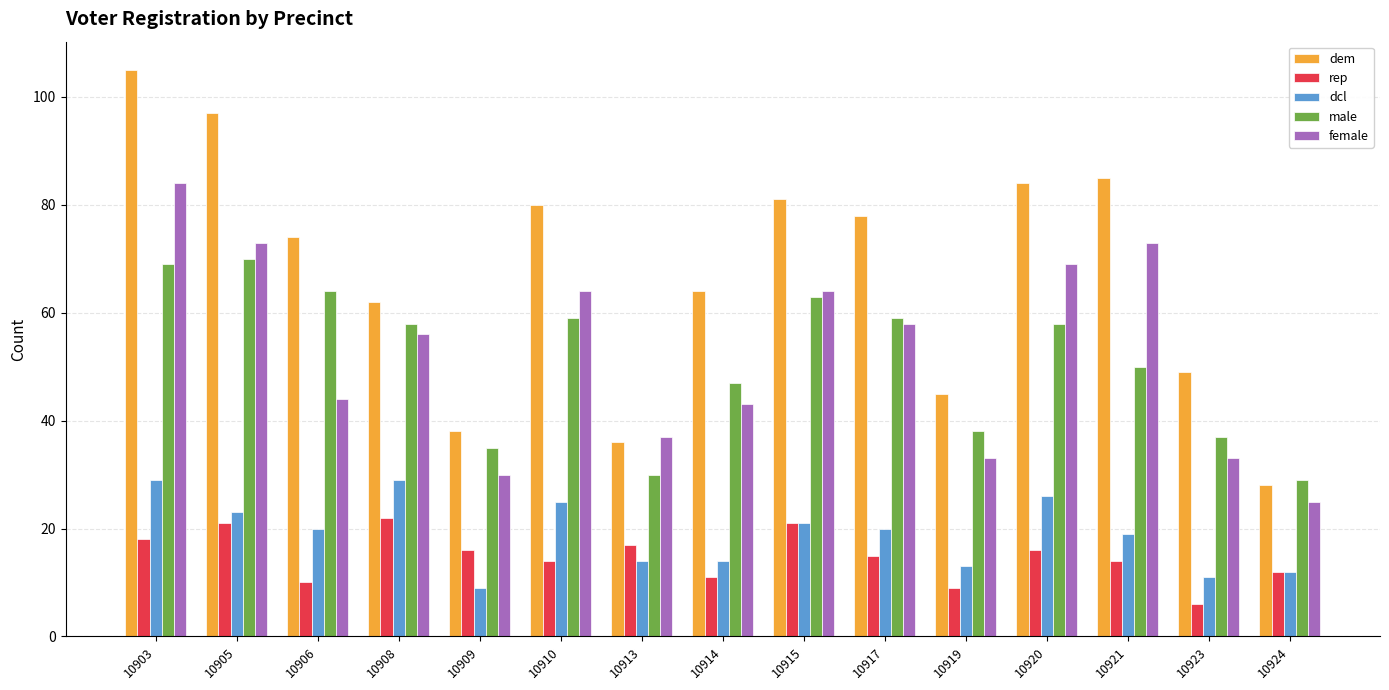

Reading left to right, what are all the values shown in this chart?

dem: 10903=105	10905=97	10906=74	10908=62	10909=38	10910=80	10913=36	10914=64	10915=81	10917=78	10919=45	10920=84	10921=85	10923=49	10924=28
rep: 10903=18	10905=21	10906=10	10908=22	10909=16	10910=14	10913=17	10914=11	10915=21	10917=15	10919=9	10920=16	10921=14	10923=6	10924=12
dcl: 10903=29	10905=23	10906=20	10908=29	10909=9	10910=25	10913=14	10914=14	10915=21	10917=20	10919=13	10920=26	10921=19	10923=11	10924=12
male: 10903=69	10905=70	10906=64	10908=58	10909=35	10910=59	10913=30	10914=47	10915=63	10917=59	10919=38	10920=58	10921=50	10923=37	10924=29
female: 10903=84	10905=73	10906=44	10908=56	10909=30	10910=64	10913=37	10914=43	10915=64	10917=58	10919=33	10920=69	10921=73	10923=33	10924=25